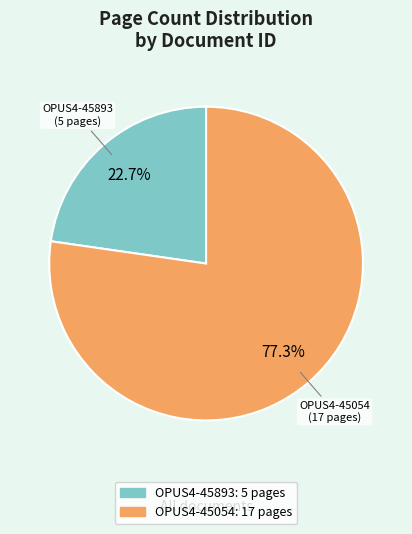

What is the ratio of the value at OPUS4-45054 to the value at OPUS4-45893?

3.4